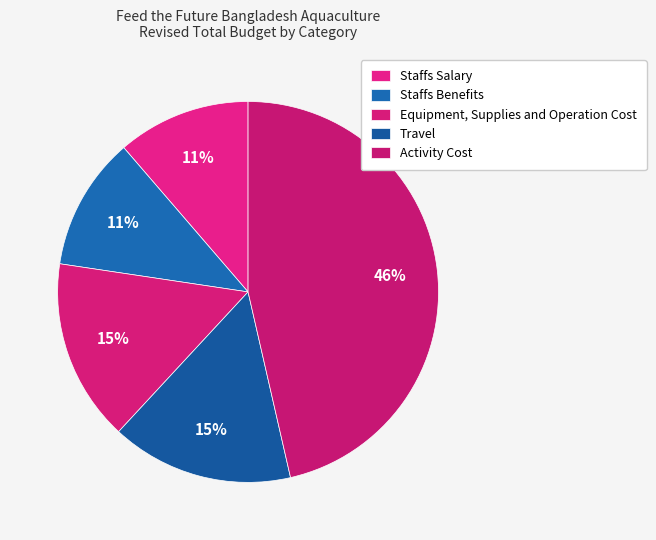

Rank the categories by value from lowest to highest.

Staffs Salary, Staffs Benefits, Equipment, Supplies and Operation Cost, Travel, Activity Cost